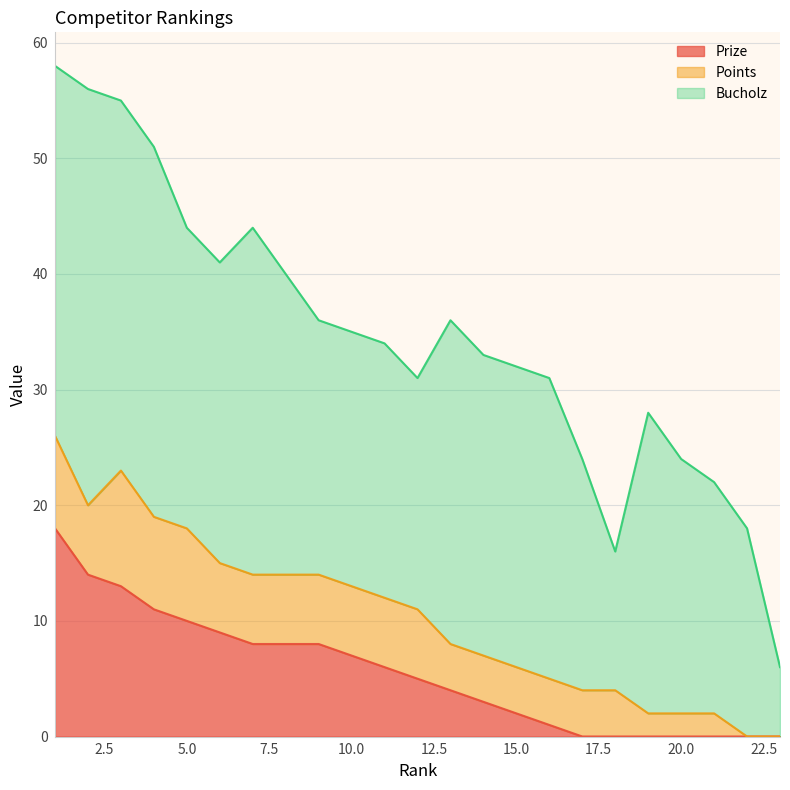

What is the sum of the Prize values at 9 and 14?

11